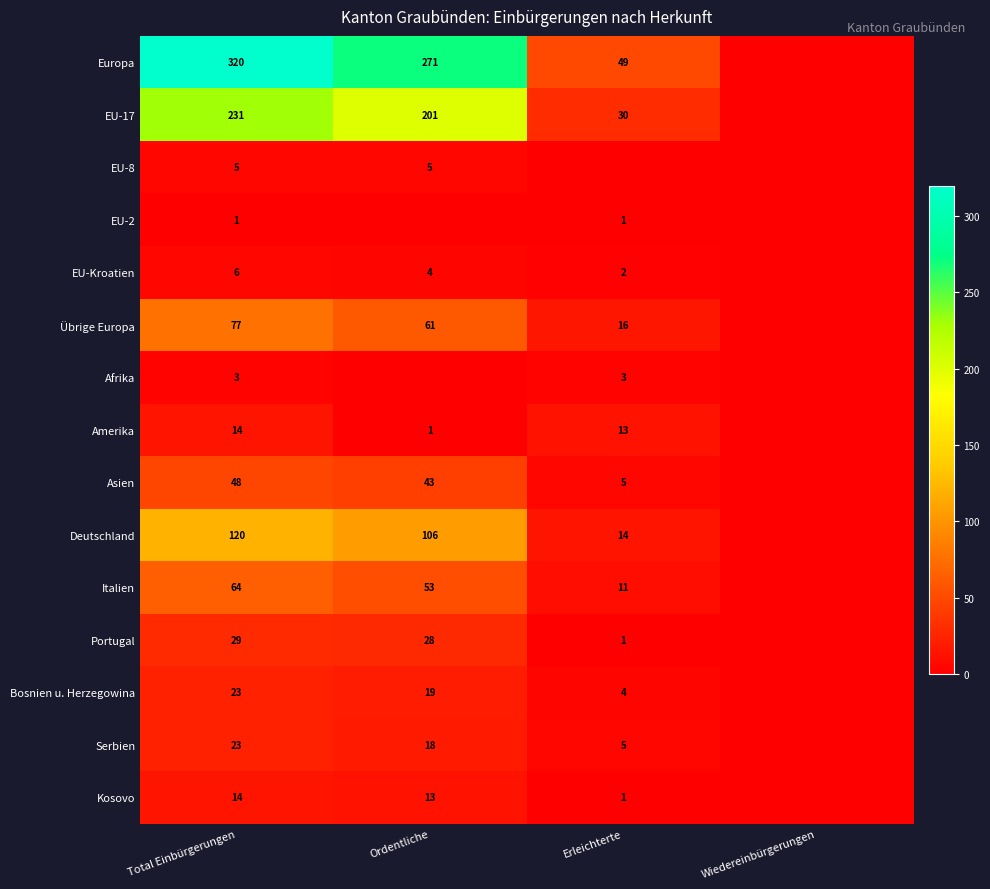

What is the difference between the highest and lowest values at Total Einbürgerungen?

319